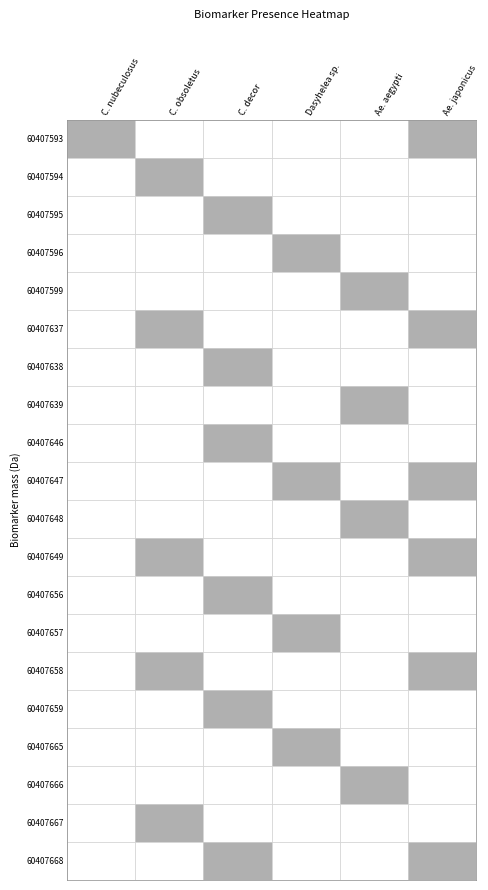

The ÂXs series shows 0 at 60407638. True or false?

False